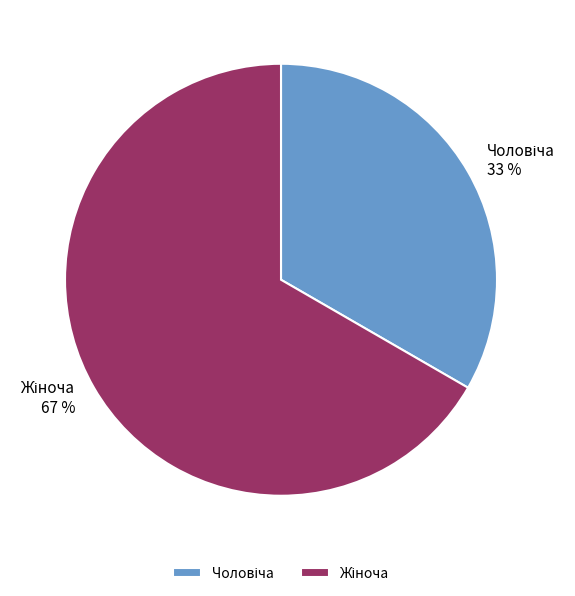

To the nearest percent, what is the average slice percentage?

50%